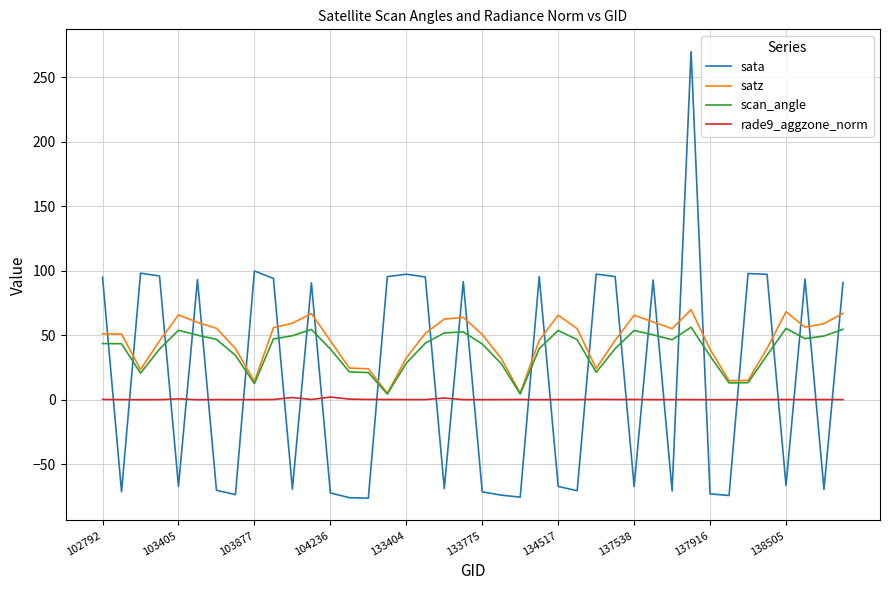

List the series in order of their overall mean, highest first.

satz, scan_angle, sata, rade9_aggzone_norm